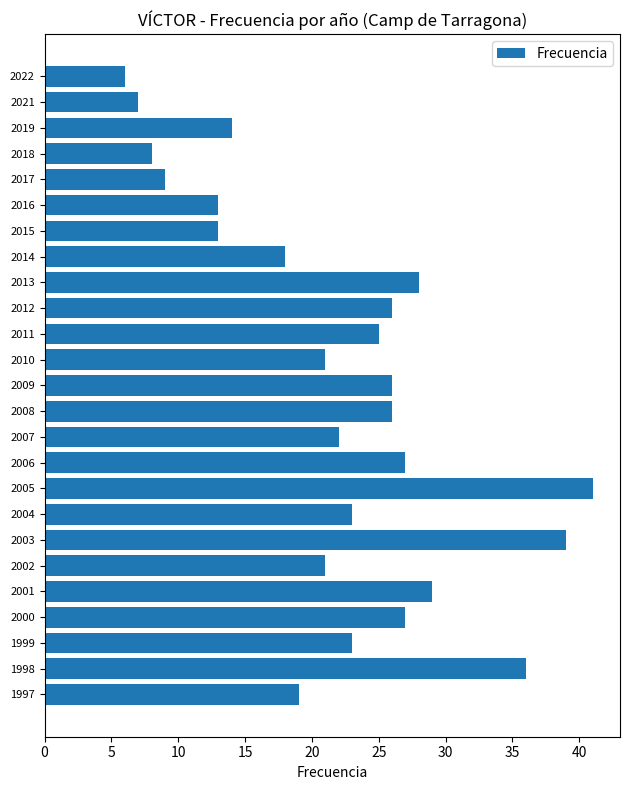

What is the approximate value at 2016?

13